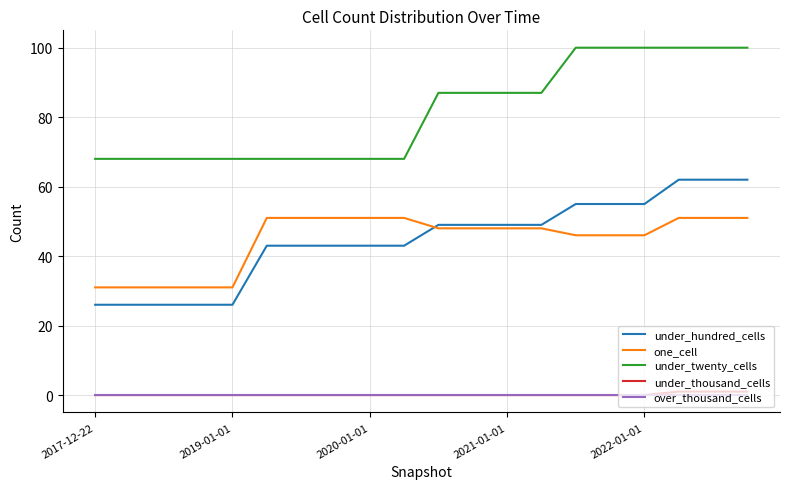

What is the greatest value displayed?

100